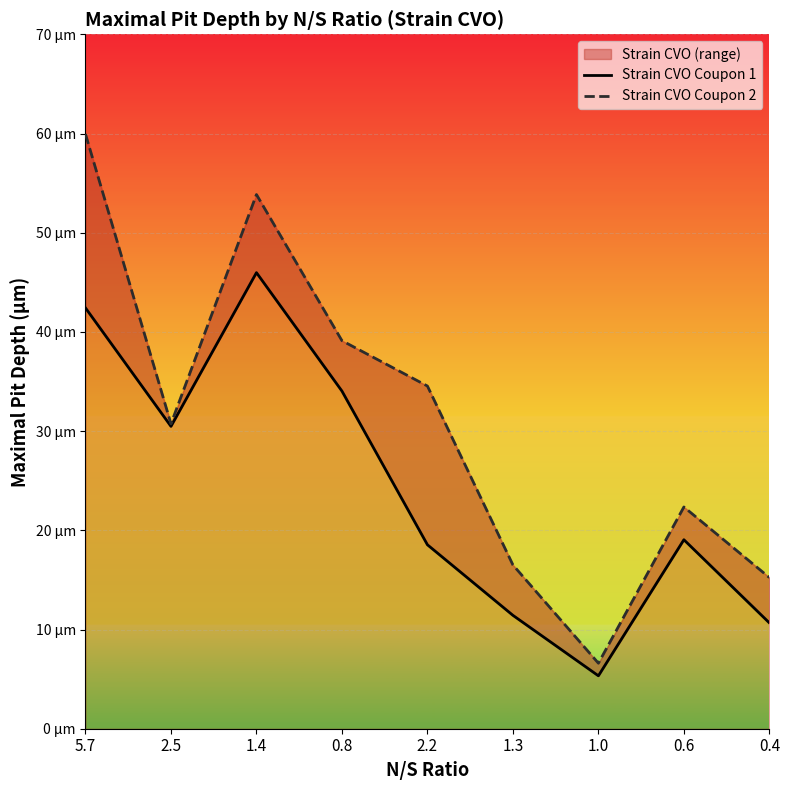

At which label is Strain CVO Coupon 1 closest to 25?

2.5